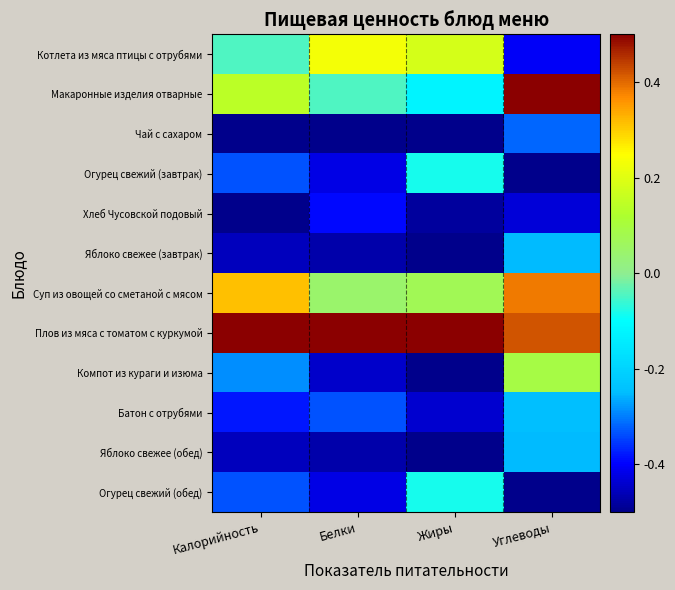

Which series changed the most between Белки and Жиры?

Огурец свежий (завтрак)